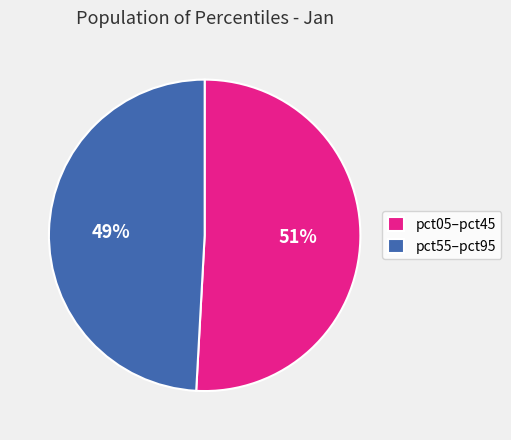

Which category has the biggest portion of the pie?

pct05–pct45